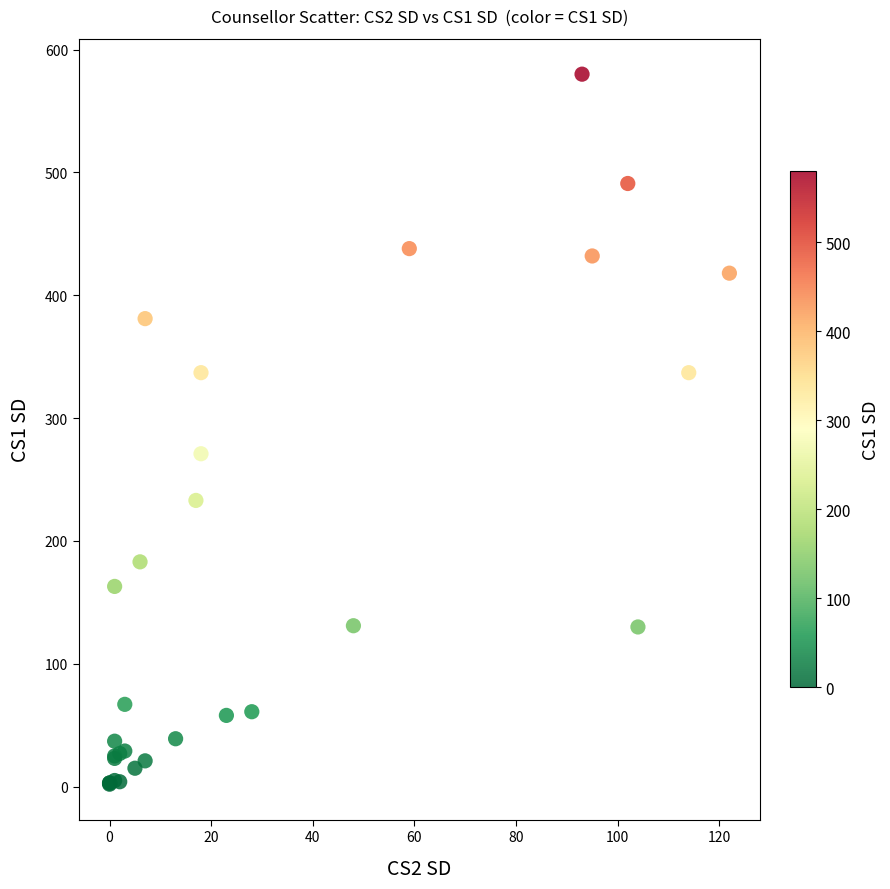

What Y value in the scatter plot is closest to 291?

271